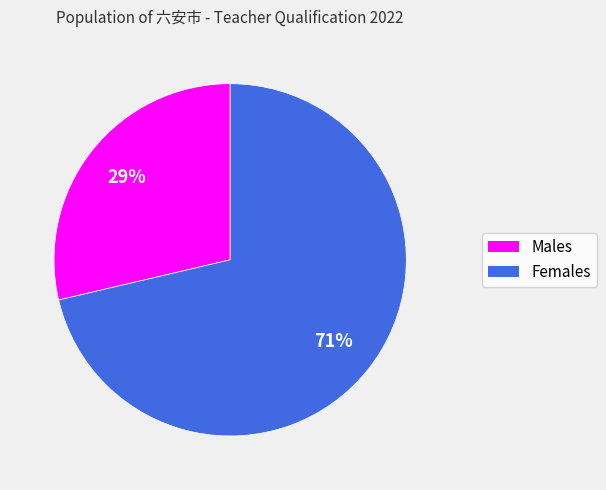

Does any single category account for the majority?

Yes